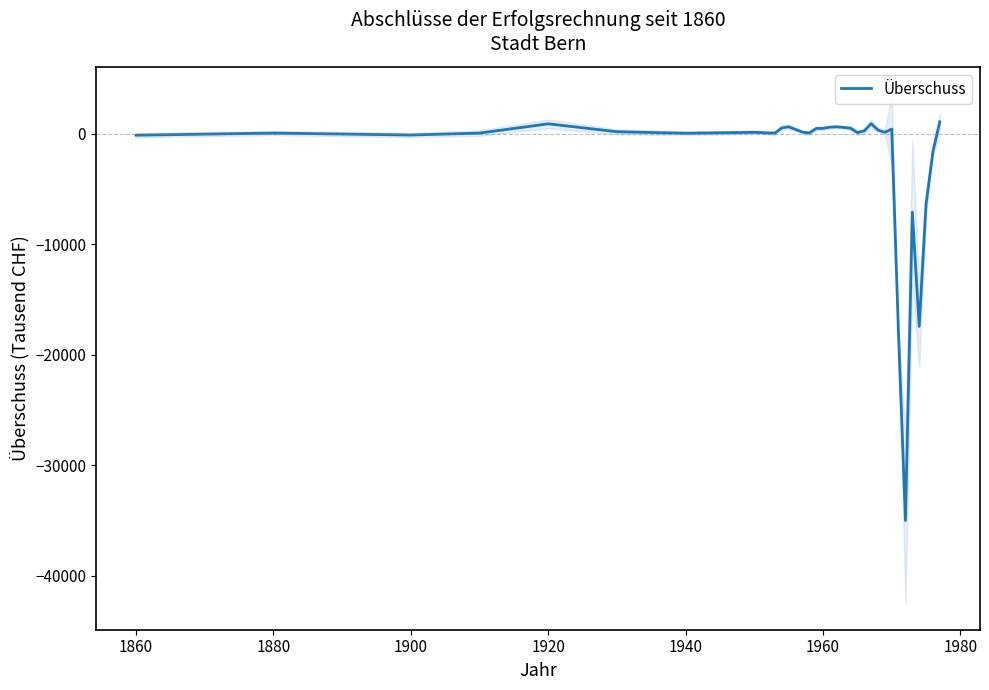

What is the lowest value of the Überschuss series?

-35005